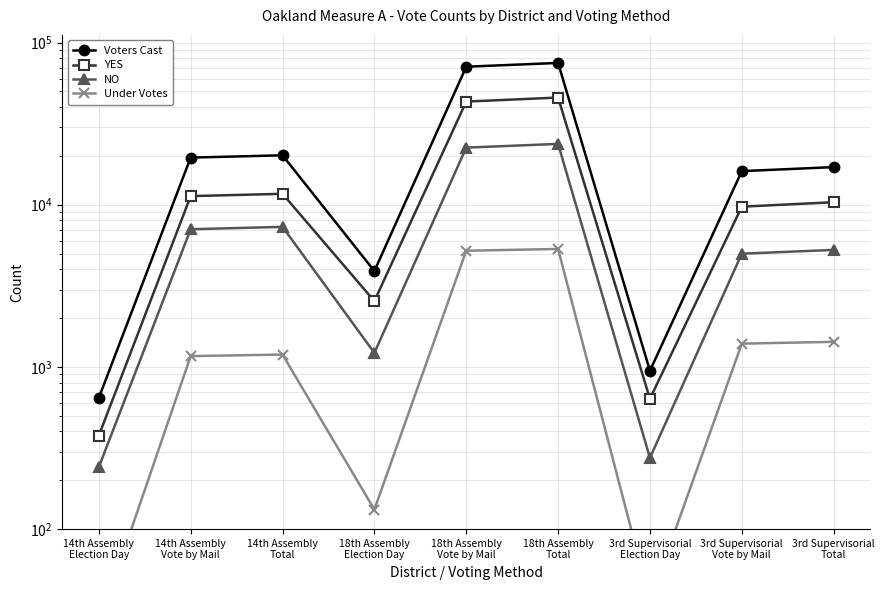

What is the label of the 6th point from the right?

18th Assembly
Election Day